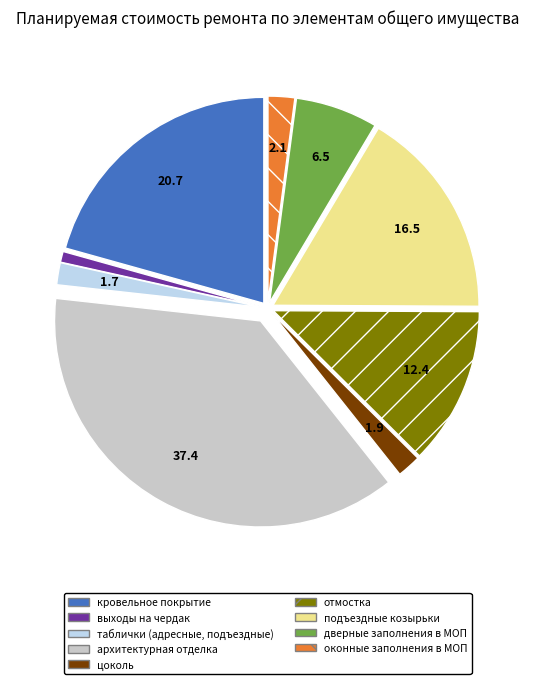

Combined, do цоколь and архитектурная отделка account for over 50%?

No